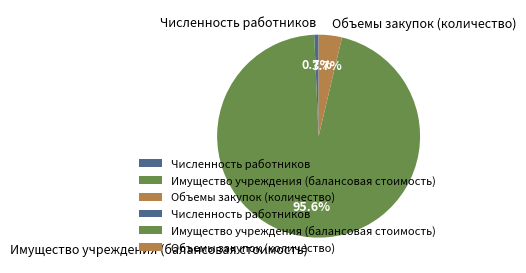

How much of the chart is everything except Объемы закупок (количество)?

96.3%